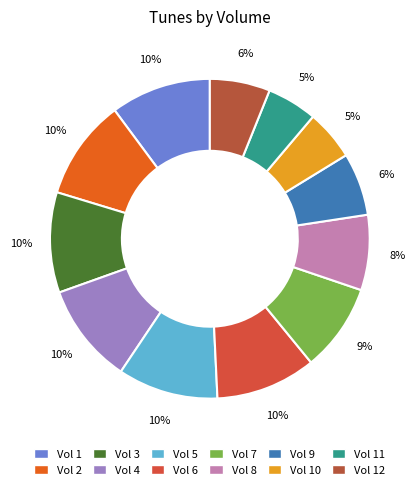

How many segments does this pie chart have?

12